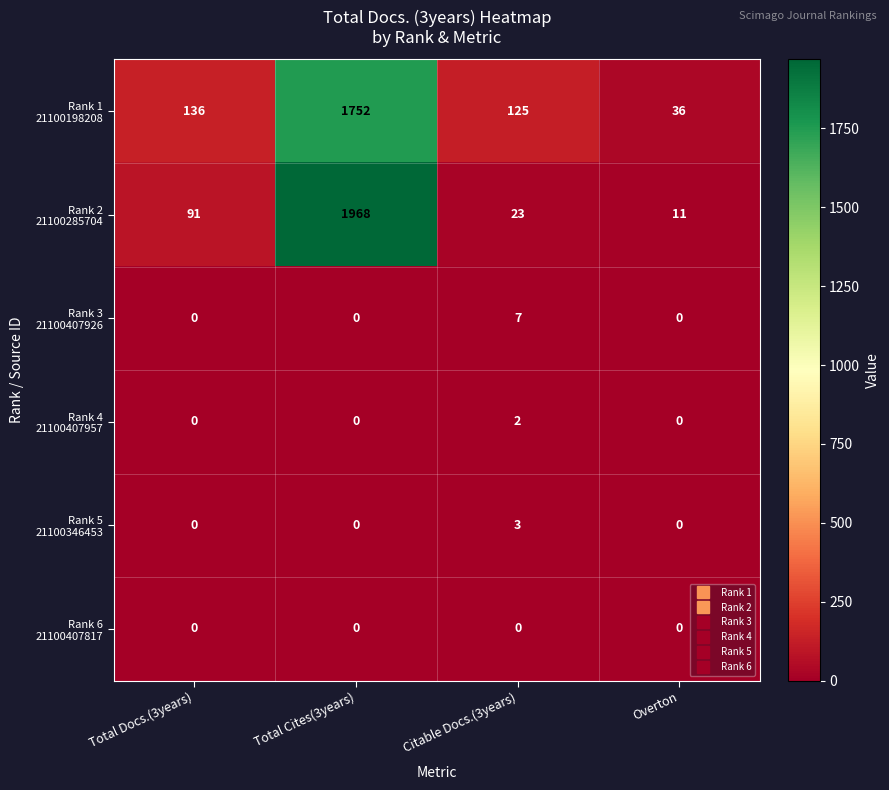

At which category is the sum across all series the highest?

Total Cites(3years)